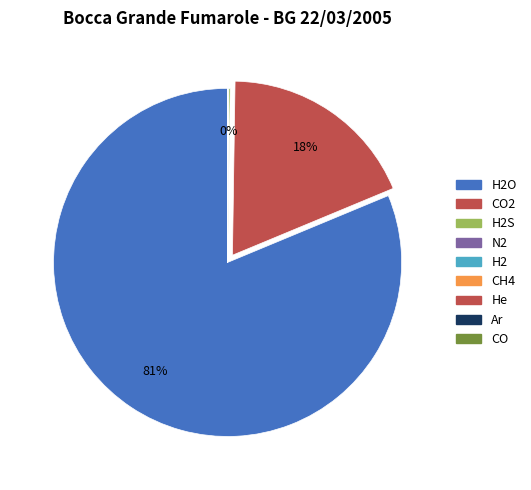

Does any single category account for the majority?

Yes